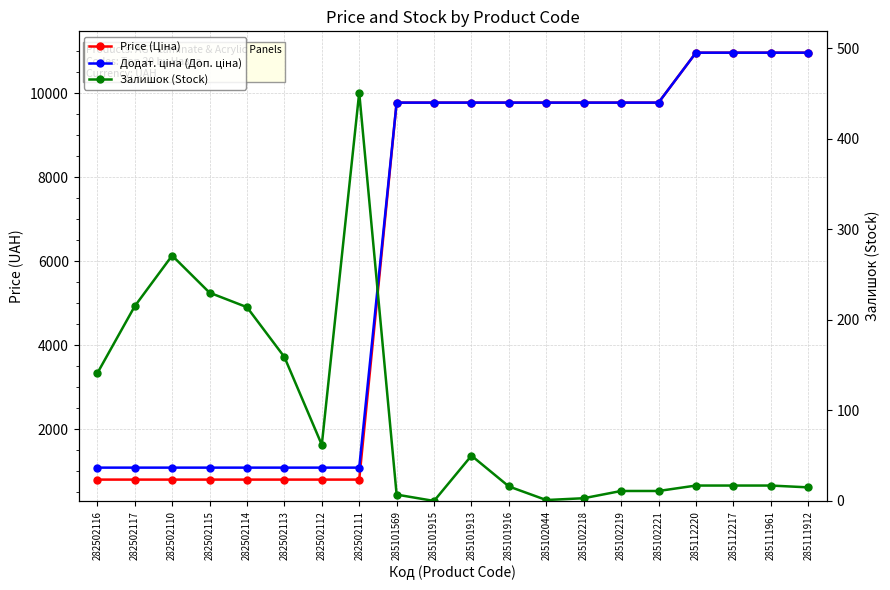

What is the sum of the Price (Ціна) values at 285102221 and 285101915?

19551.0